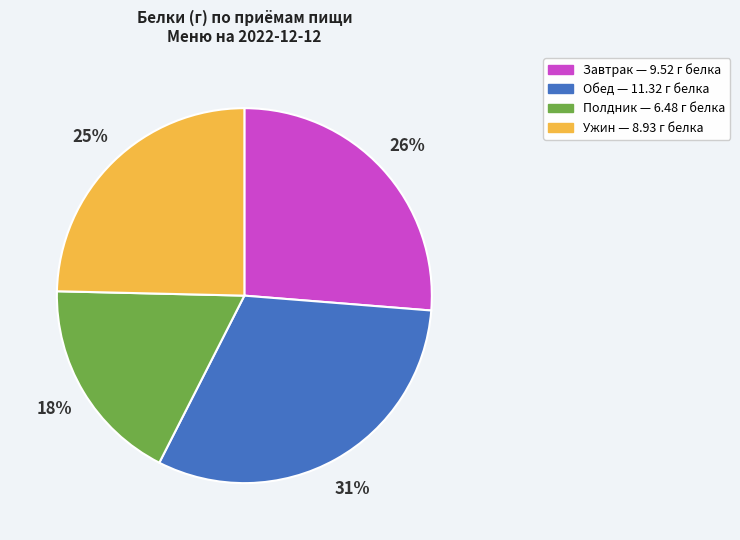

To the nearest percent, what is the difference between the largest and smallest slice percentages?

13%